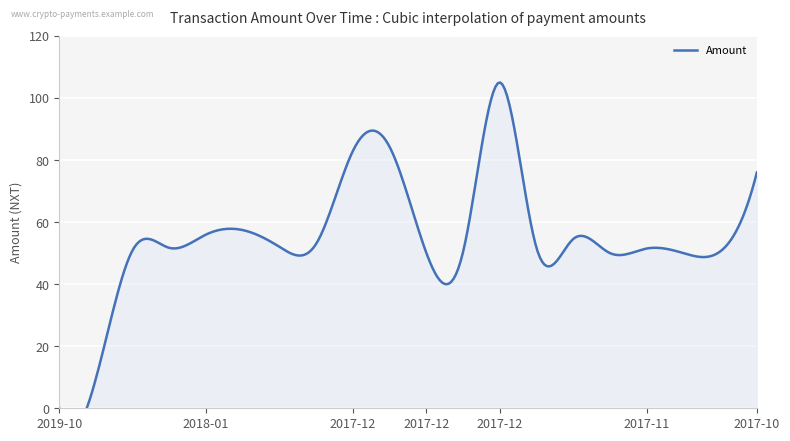

Is it true that the value at 2017-11 is 33.6?

False